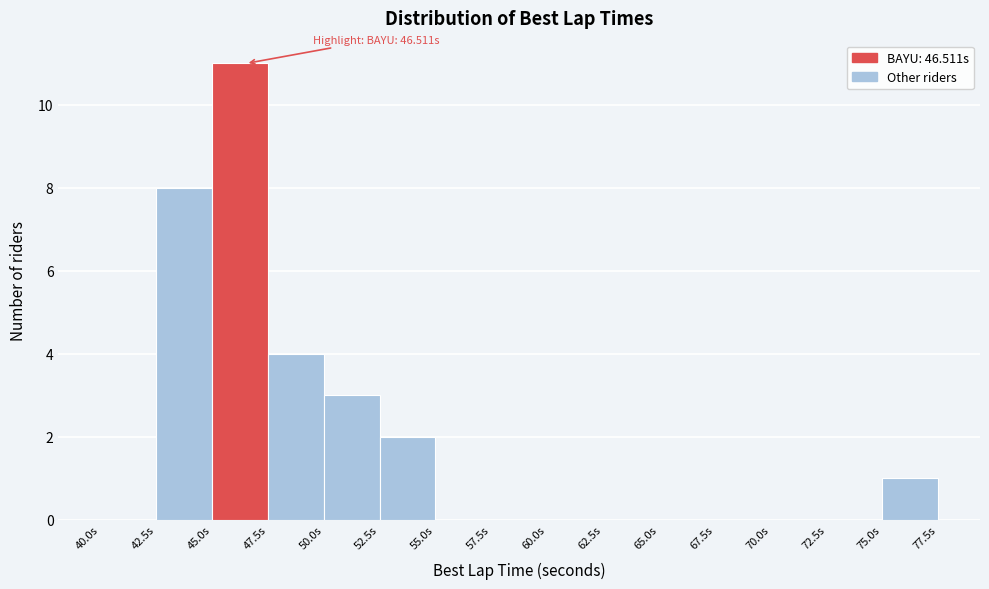

Which range on the x-axis has the tallest bar?

45.0 to 47.5